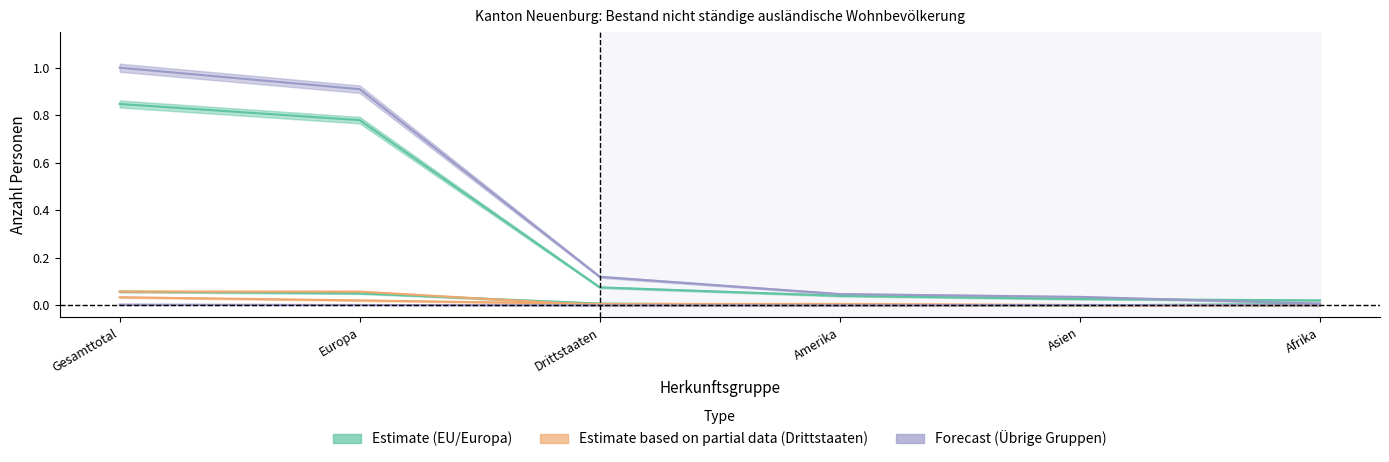

True or false: Musiker/Kuenstler <= 8 Monate has a value of 0.0 at Europa.

False